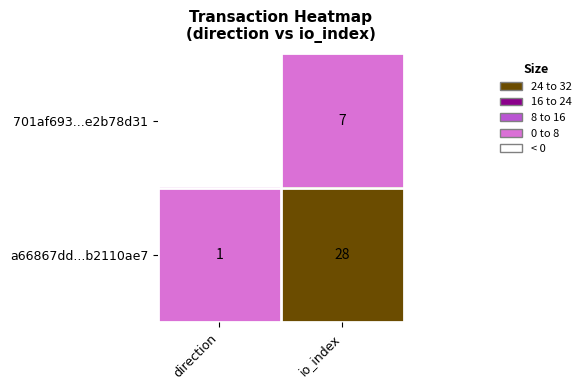

At how many categories does at least one series exceed 14?

1